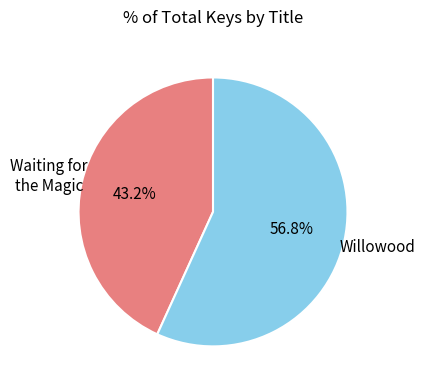

Does any single category account for the majority?

Yes